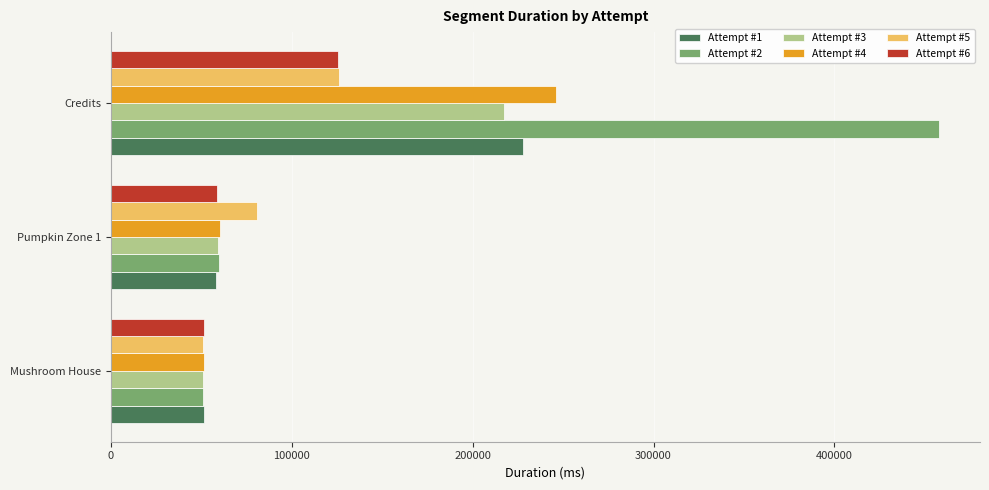

List the labels in order of Attempt #3 value, largest first.

Credits, Pumpkin Zone 1, Mushroom House